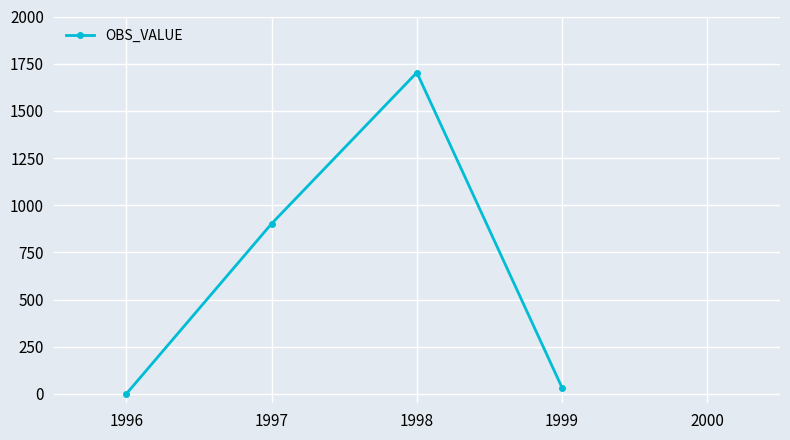

What is the value of the 2nd point from the left?

902